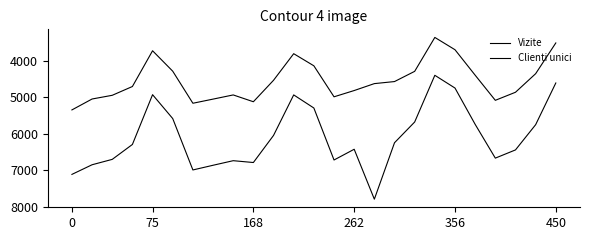

What is the average value of the Vizite series?

6091